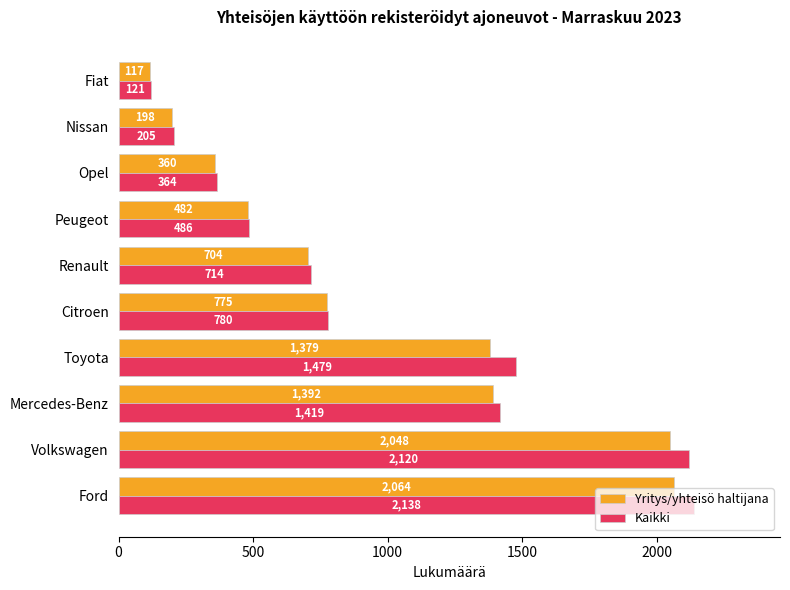

Which series has the widest spread of values?

Kaikki